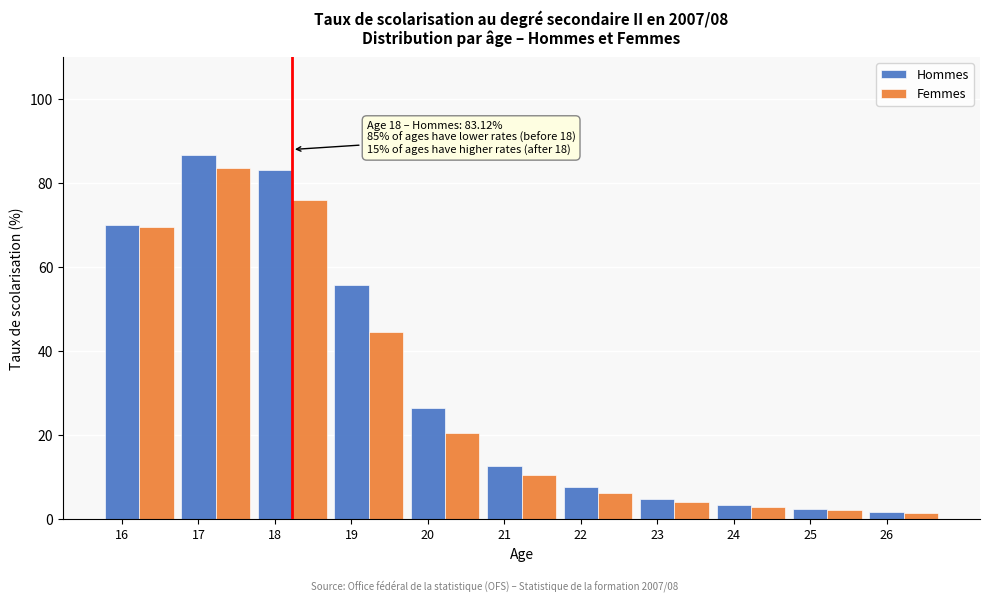

At which category does the chart reach its peak across all series?

17